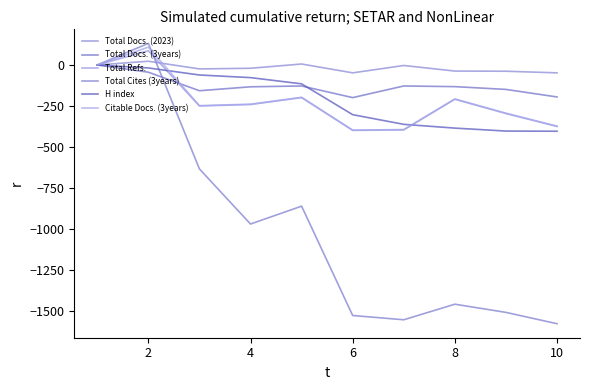

How many lines are shown in the chart?

6